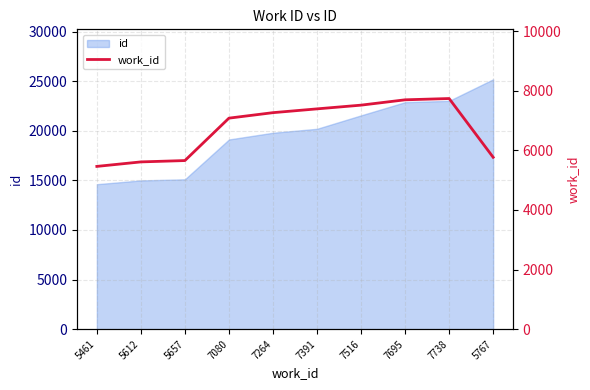

What is the sum of all values?

67181